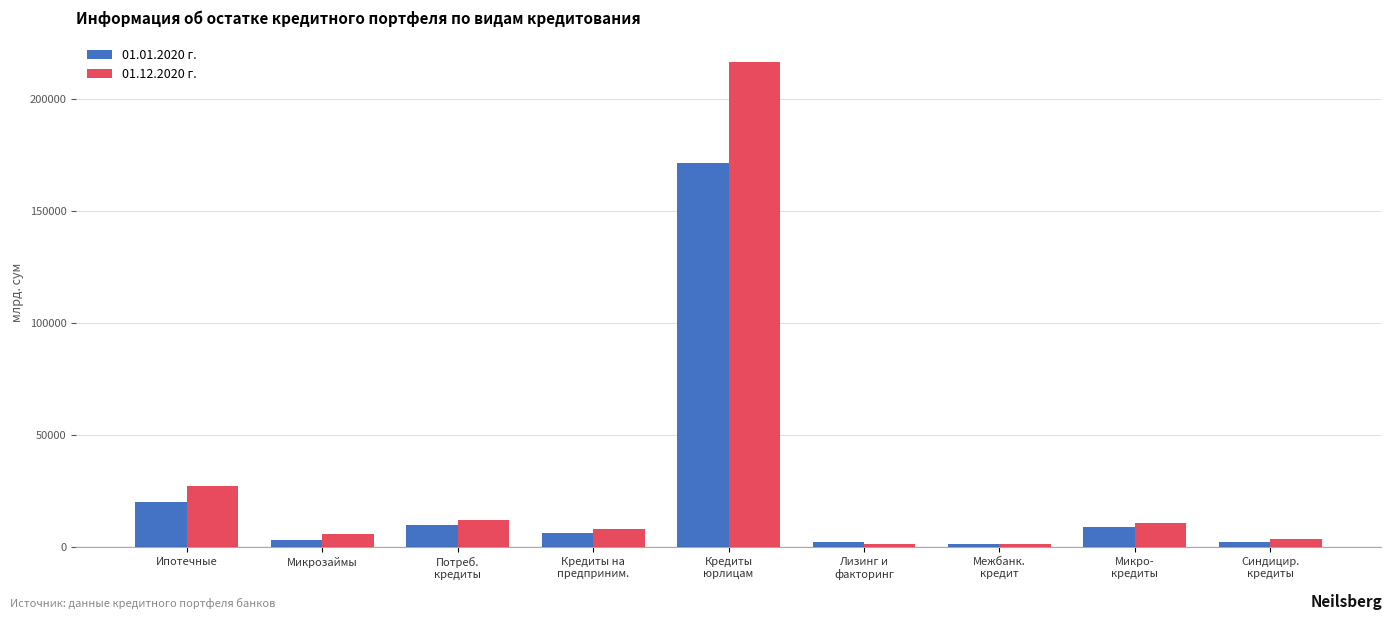

What is the maximum value for 01.12.2020 г.?

216636.1